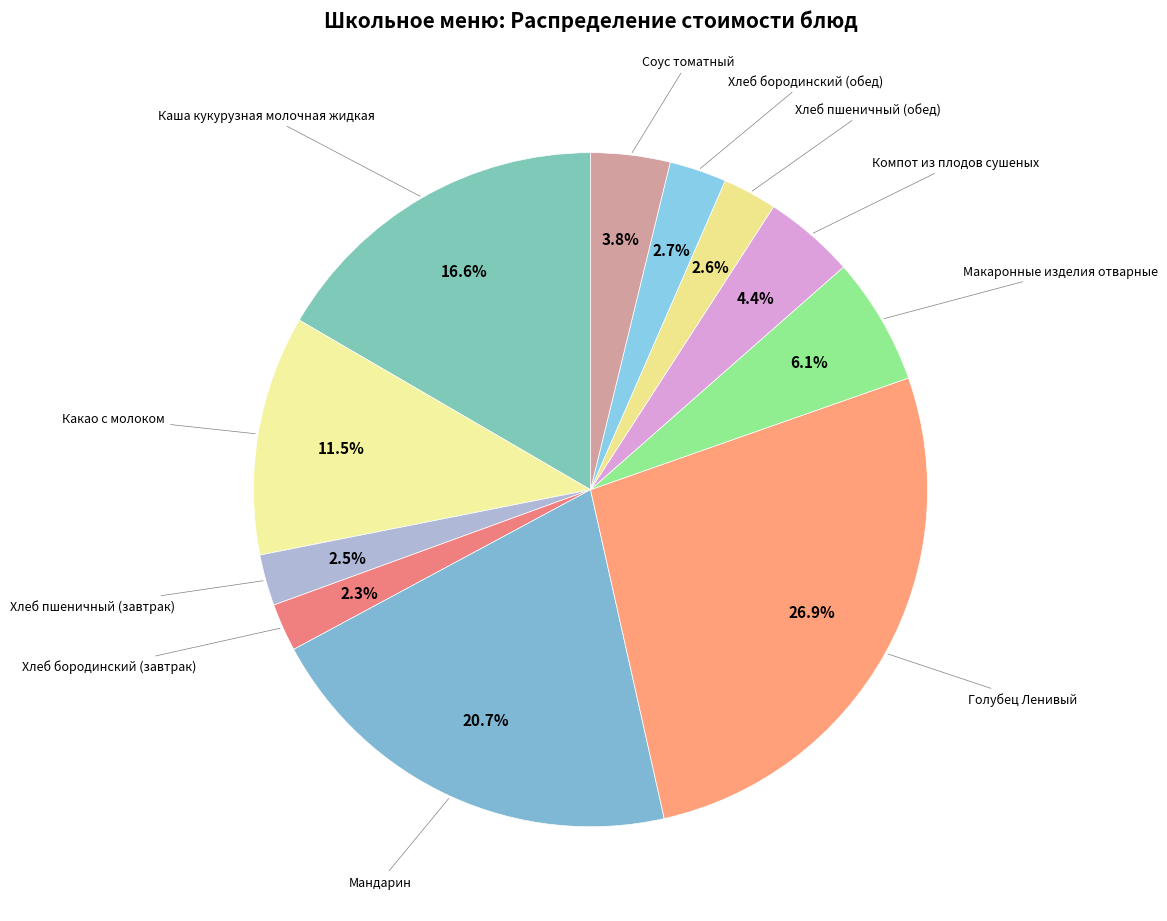

How many segments does this pie chart have?

11